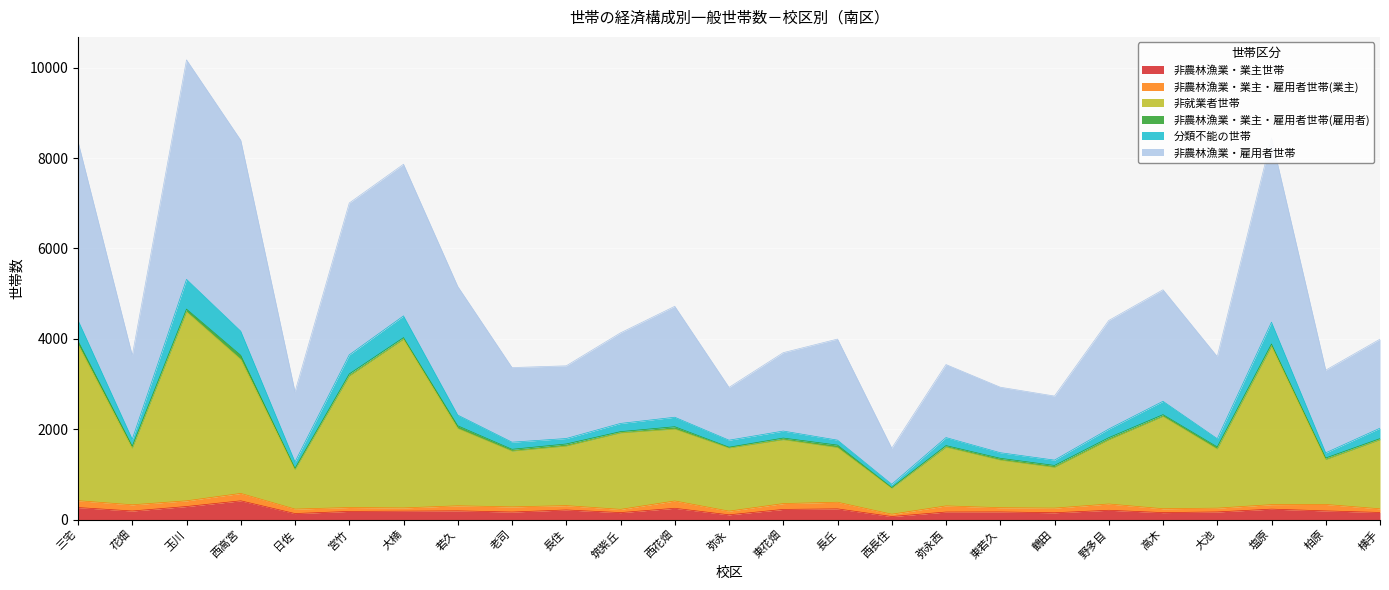

At which category is the sum across all series the highest?

玉川